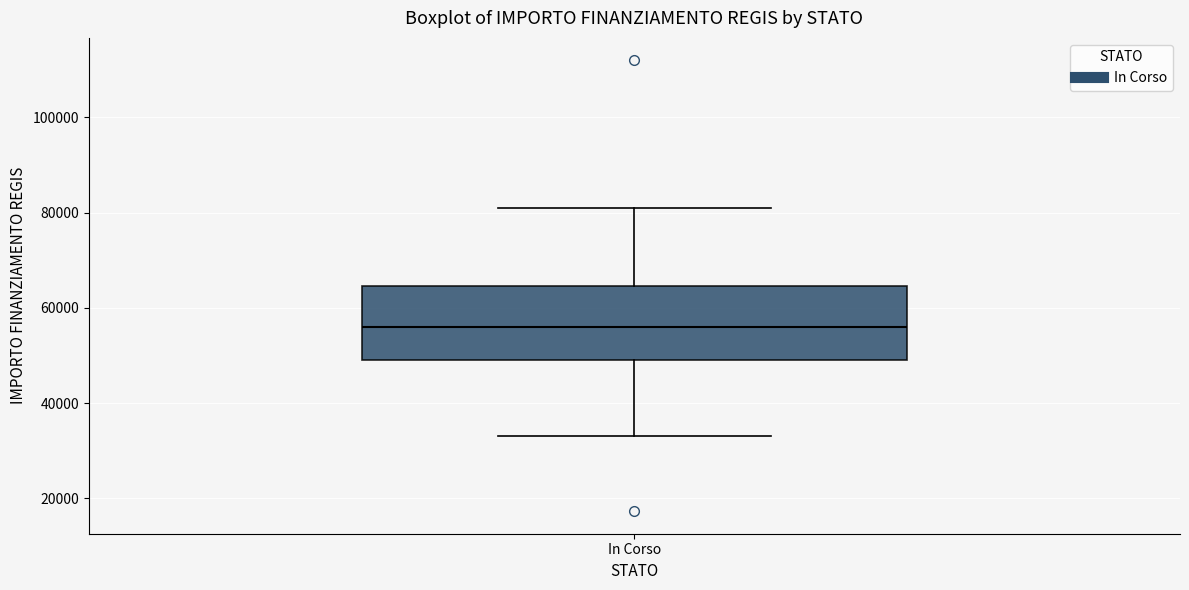

Transcribe this box plot: give where the median line is, the range the box spans, and where the two whiskers end, as read against the y-axis. The values are not printed on the chart, so give them approximately, as read against the axis.

median 56000, box 50000 to 64000, whiskers 32000 to 80000